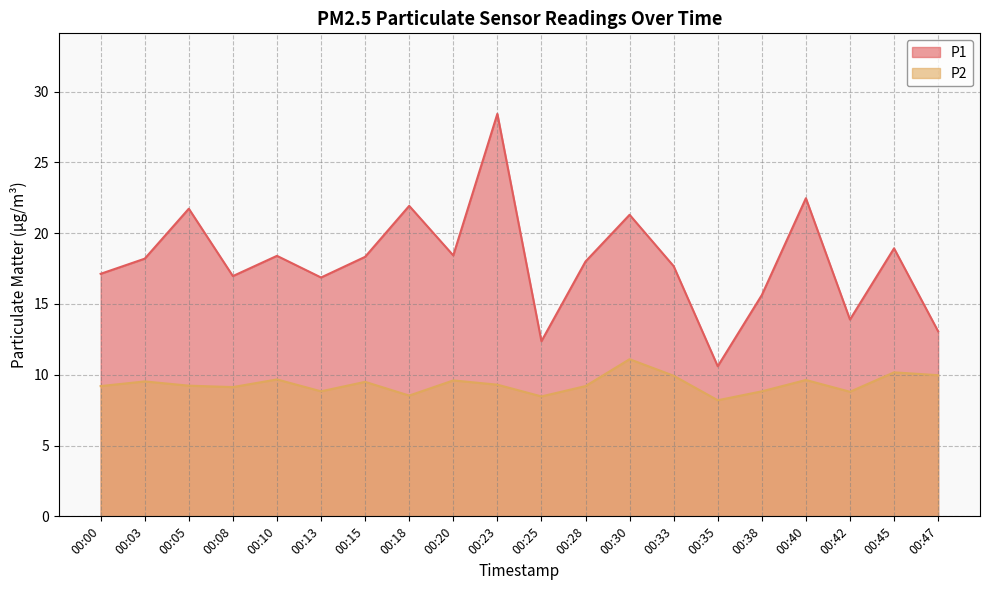

How many distinct data groups are displayed?

2